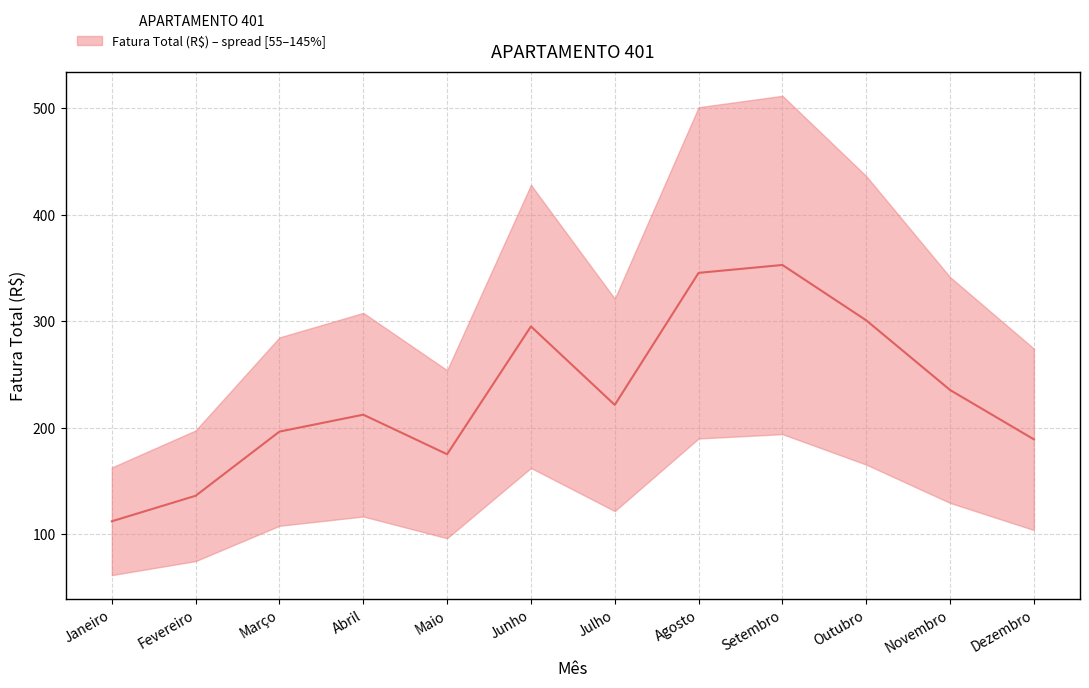

List the labels in order of value, smallest first.

Janeiro, Fevereiro, Maio, Dezembro, Março, Abril, Julho, Novembro, Junho, Outubro, Agosto, Setembro